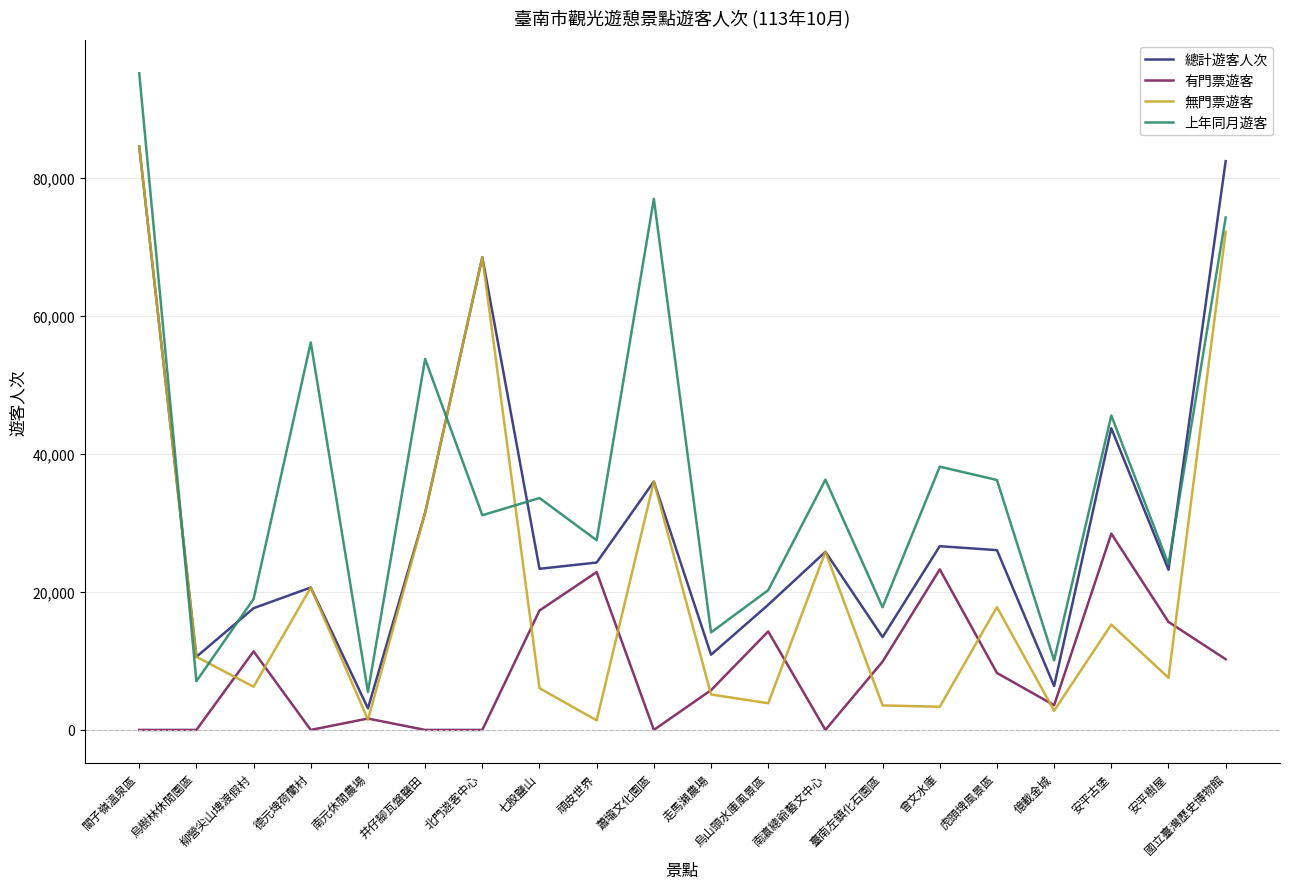

Which series has the largest total across all categories?

上年同月遊客